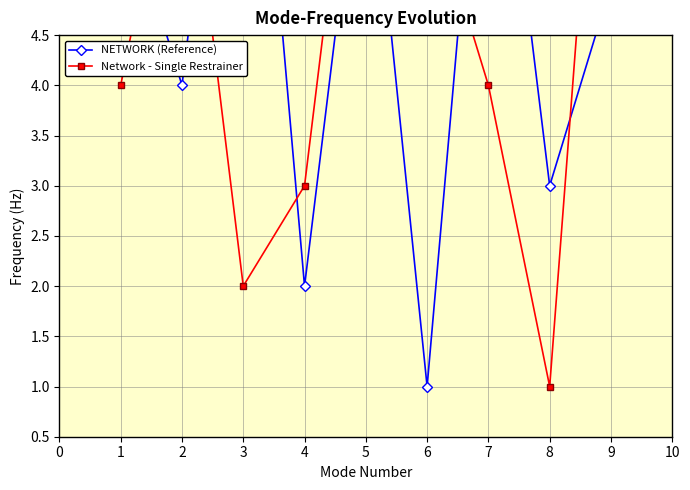

Which series has the largest total across all categories?

NETWORK (Reference)